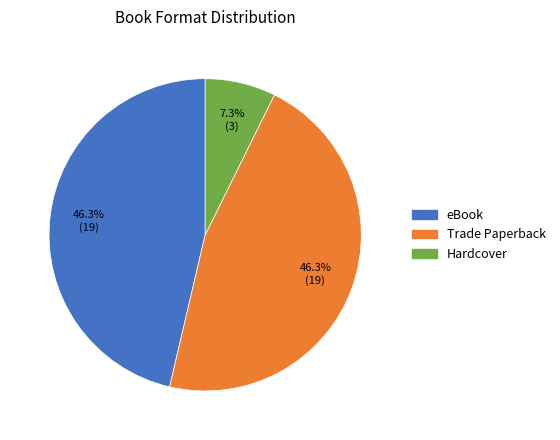

What percentage is the Trade Paperback slice, to the nearest percent?

46%